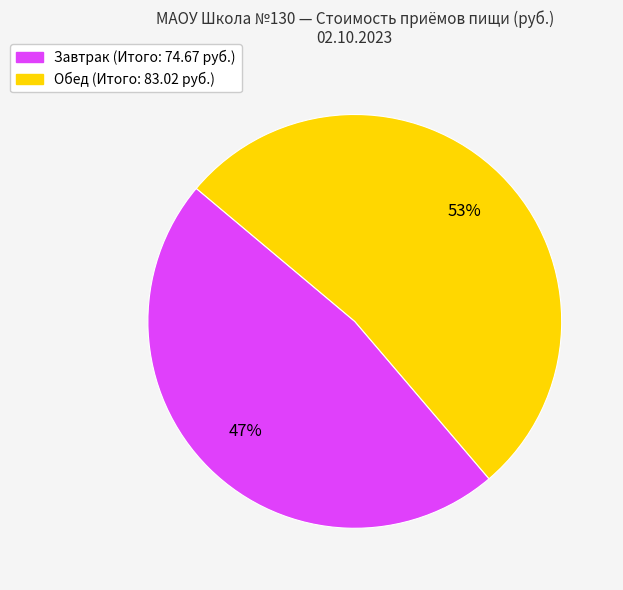

Count the number of slices in the pie.

2